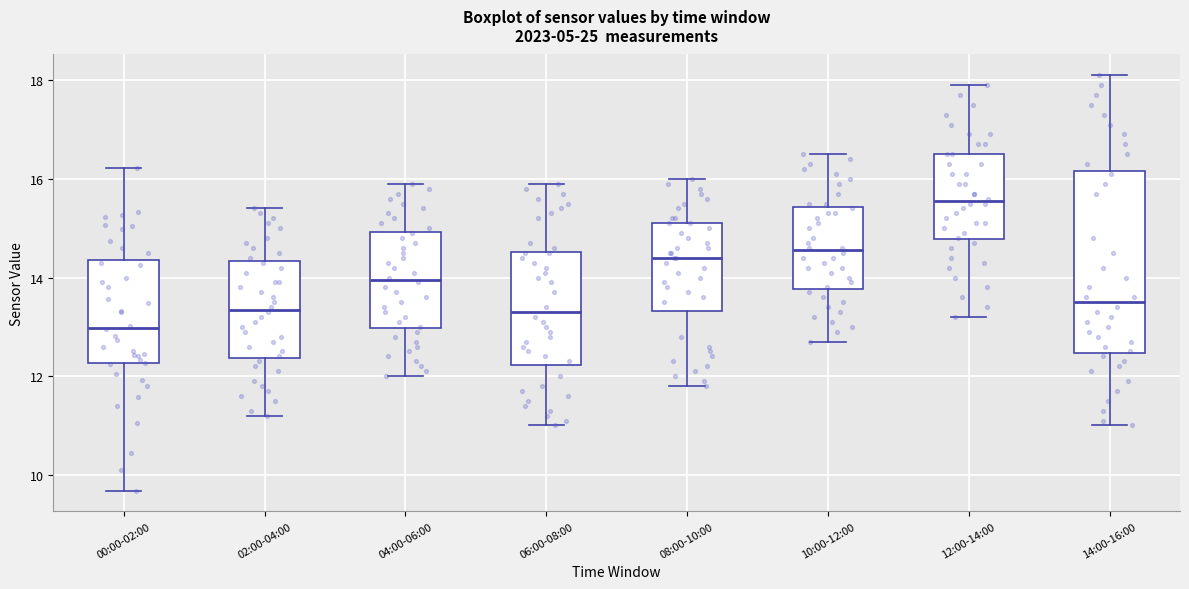

Reading left to right, read every box against the y-axis: the position of its median line, the range the box covers, and the ends of its whiskers. The values are not printed on the chart, so give them approximately, as read against the axis.

00:00-02:00: median 13.0, box 12.2 to 14.4, whiskers 9.6 to 16.2
02:00-04:00: median 13.4, box 12.4 to 14.4, whiskers 11.2 to 15.4
04:00-06:00: median 14.0, box 13.0 to 15.0, whiskers 12.0 to 16.0
06:00-08:00: median 13.4, box 12.2 to 14.6, whiskers 11.0 to 16.0
08:00-10:00: median 14.4, box 13.4 to 15.2, whiskers 11.8 to 16.0
10:00-12:00: median 14.6, box 13.8 to 15.4, whiskers 12.8 to 16.6
12:00-14:00: median 15.6, box 14.8 to 16.6, whiskers 13.2 to 18.0
14:00-16:00: median 13.6, box 12.4 to 16.2, whiskers 11.0 to 18.2